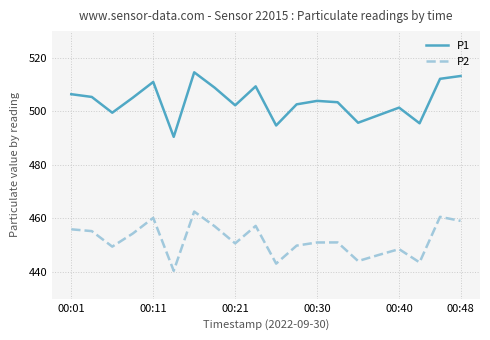

Rank the series by their maximum value, from lowest to highest.

P2, P1